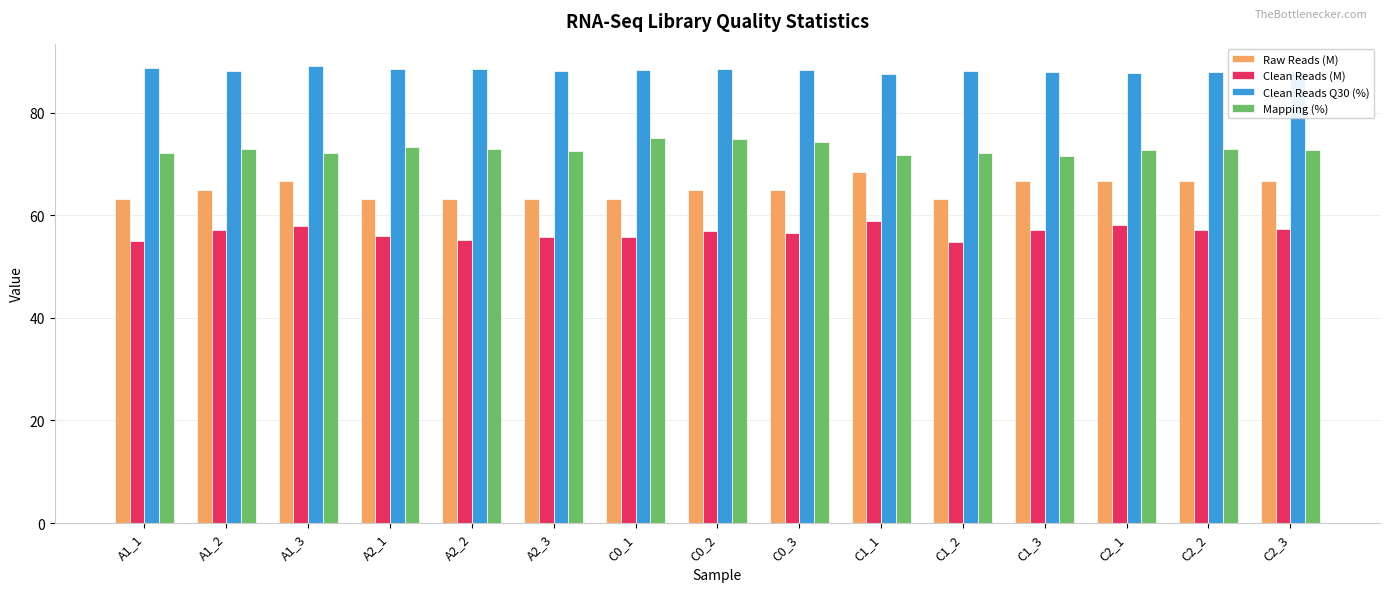

Rank the series by their average value, from lowest to highest.

Clean Reads (M), Raw Reads (M), Mapping (%), Clean Reads Q30 (%)